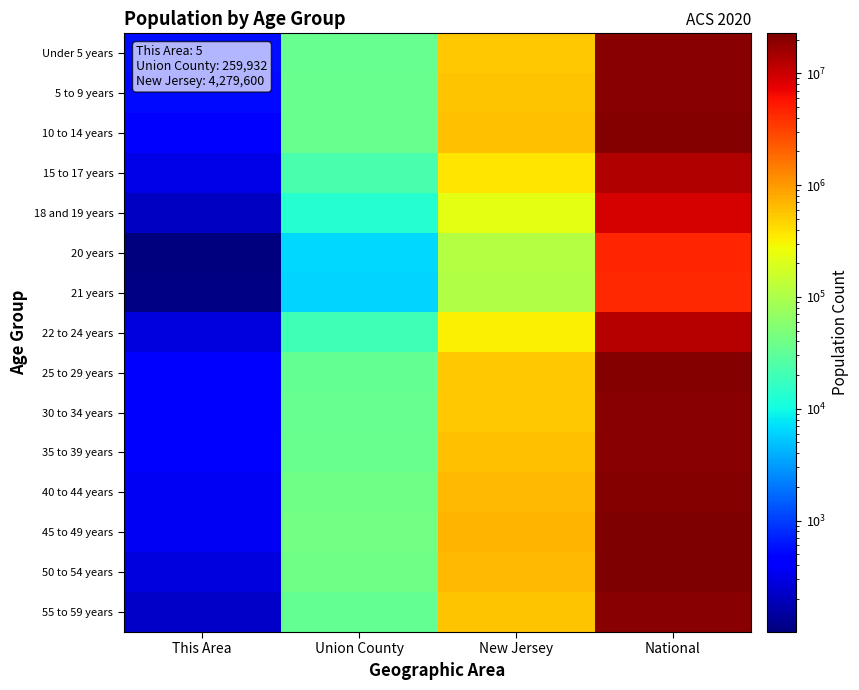

Reading left to right, list all the values displayed in this chart.

Under 5 years: This Area=563	Union County=35783	New Jersey=541020	National=20201362
5 to 9 years: This Area=519	Union County=36057	New Jersey=564750	National=20348657
10 to 14 years: This Area=493	Union County=36532	New Jersey=587335	National=20677194
15 to 17 years: This Area=310	Union County=22886	New Jersey=372109	National=12954254
18 and 19 years: This Area=211	Union County=13358	New Jersey=225990	National=9086089
20 years: This Area=101	Union County=6369	New Jersey=108760	National=4519129
21 years: This Area=107	Union County=6213	New Jersey=106219	National=4354294
22 to 24 years: This Area=279	Union County=19939	New Jersey=326259	National=12712576
25 to 29 years: This Area=444	Union County=33893	New Jersey=553139	National=21101849
30 to 34 years: This Area=443	Union County=35386	New Jersey=556662	National=19962099
35 to 39 years: This Area=402	Union County=37549	New Jersey=588379	National=20179642
40 to 44 years: This Area=370	Union County=40869	New Jersey=649918	National=20890964
45 to 49 years: This Area=366	Union County=42838	New Jersey=704516	National=22708591
50 to 54 years: This Area=281	Union County=40571	New Jersey=674680	National=22298125
55 to 59 years: This Area=219	Union County=33149	New Jersey=565623	National=19664805